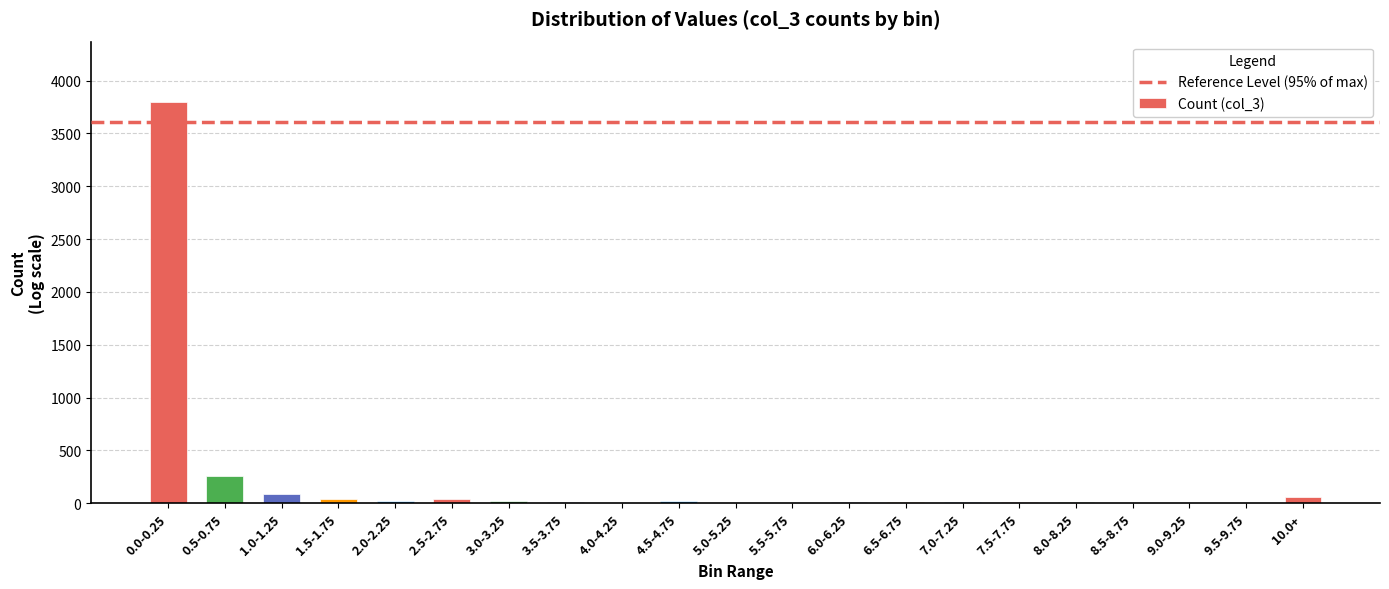

Which category has the highest value across all series?

0.0-0.25